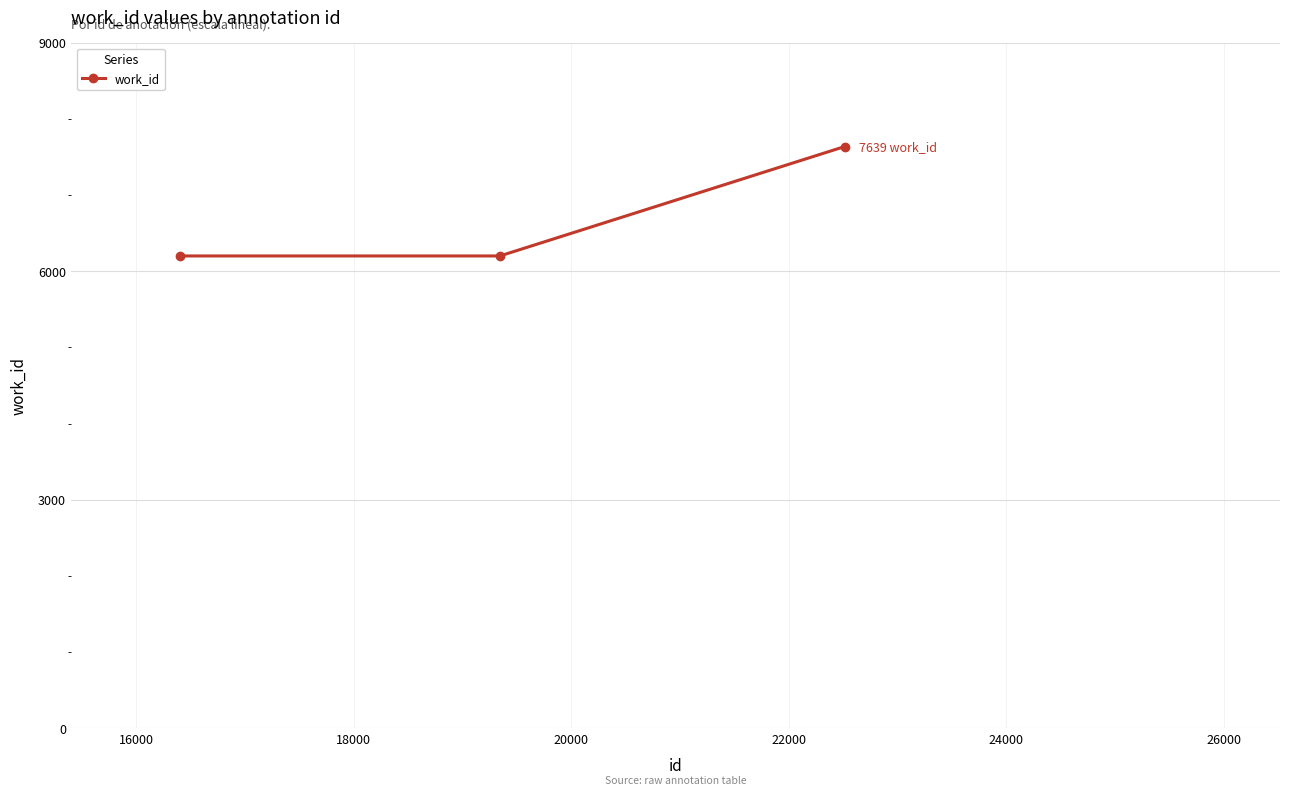

What is the value of the 1st point from the left?

6202